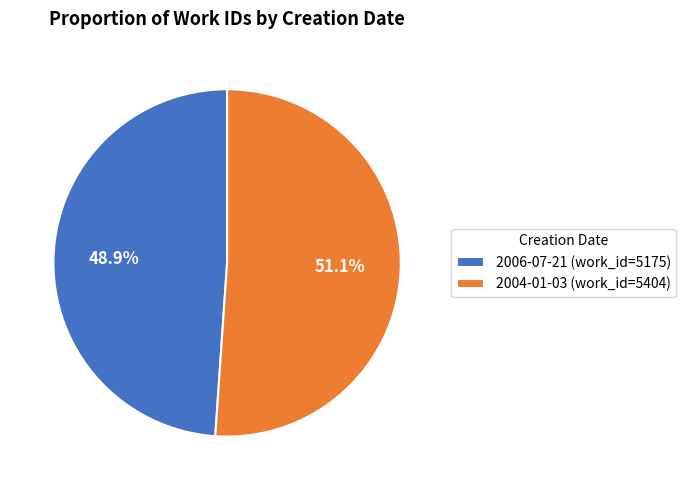

Is the sum of 2004-01-03 and 2006-07-21 greater than half?

Yes